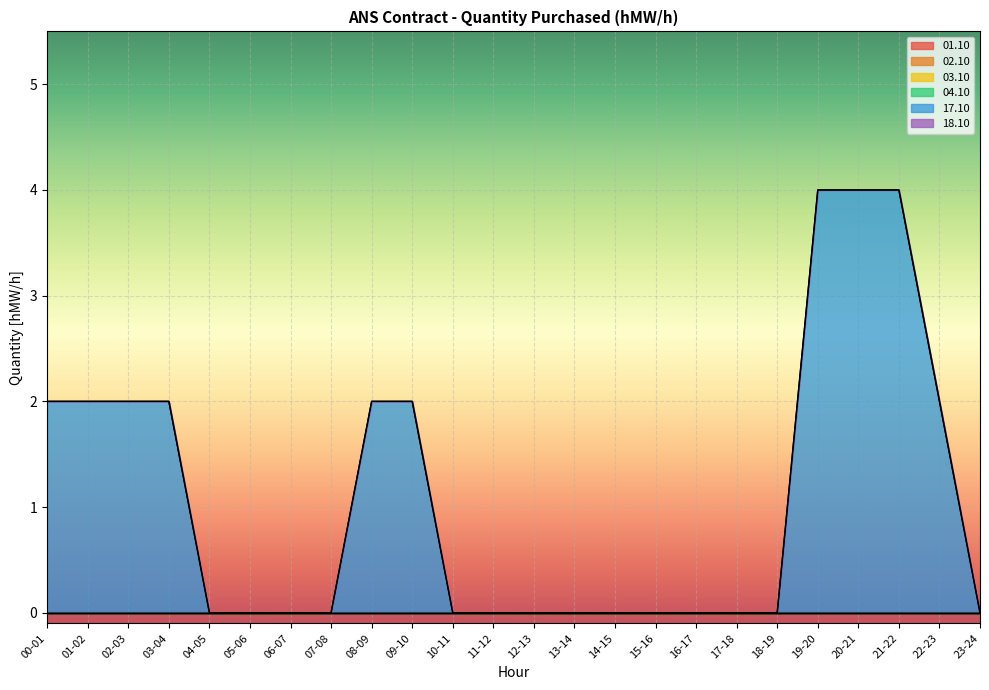

What is the maximum value shown in the chart?

4